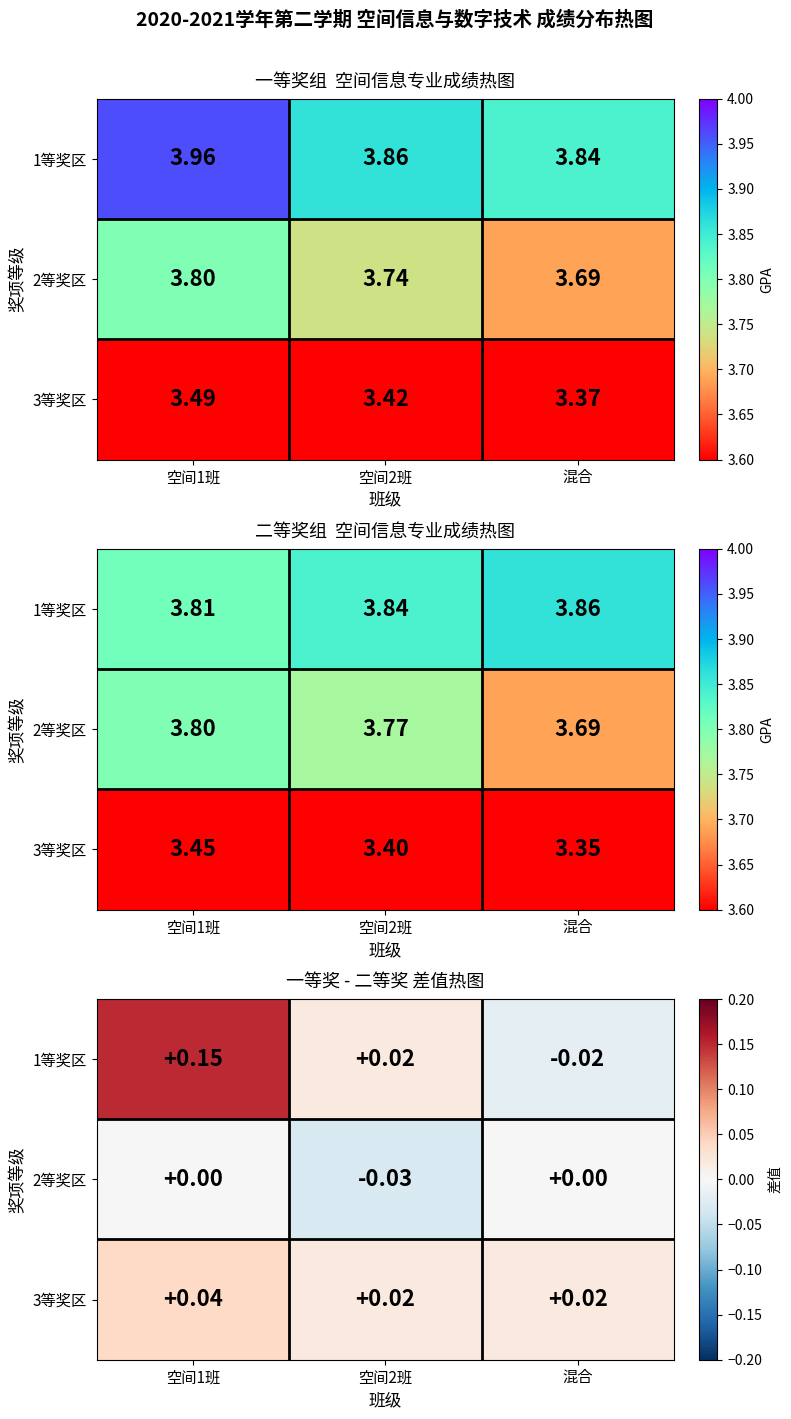

Where is 1等奖区 nearest to the value 0?

空间2班